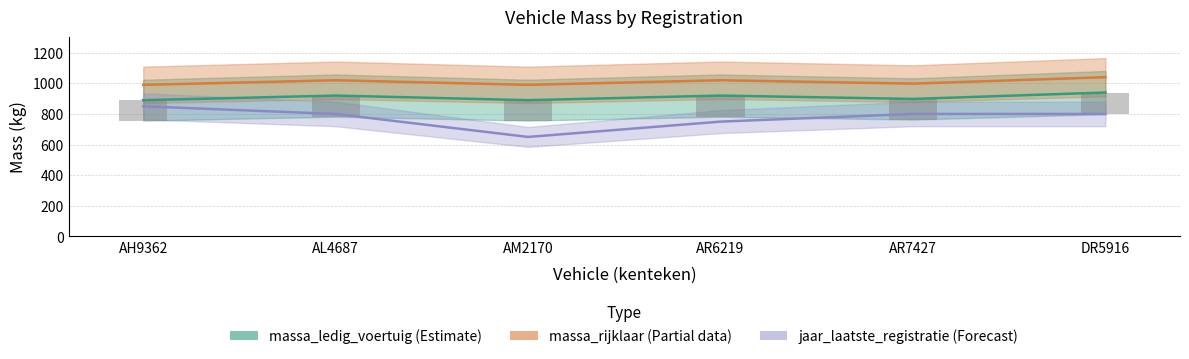

What value does the massa_ledig_voertuig series have at AH9362?

890.0